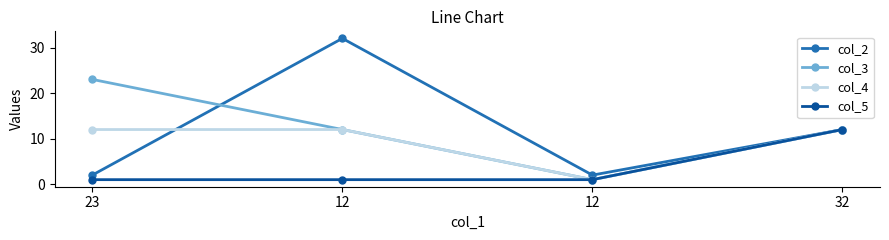

What is the sum of the col_5 values at 12 and 12?

2